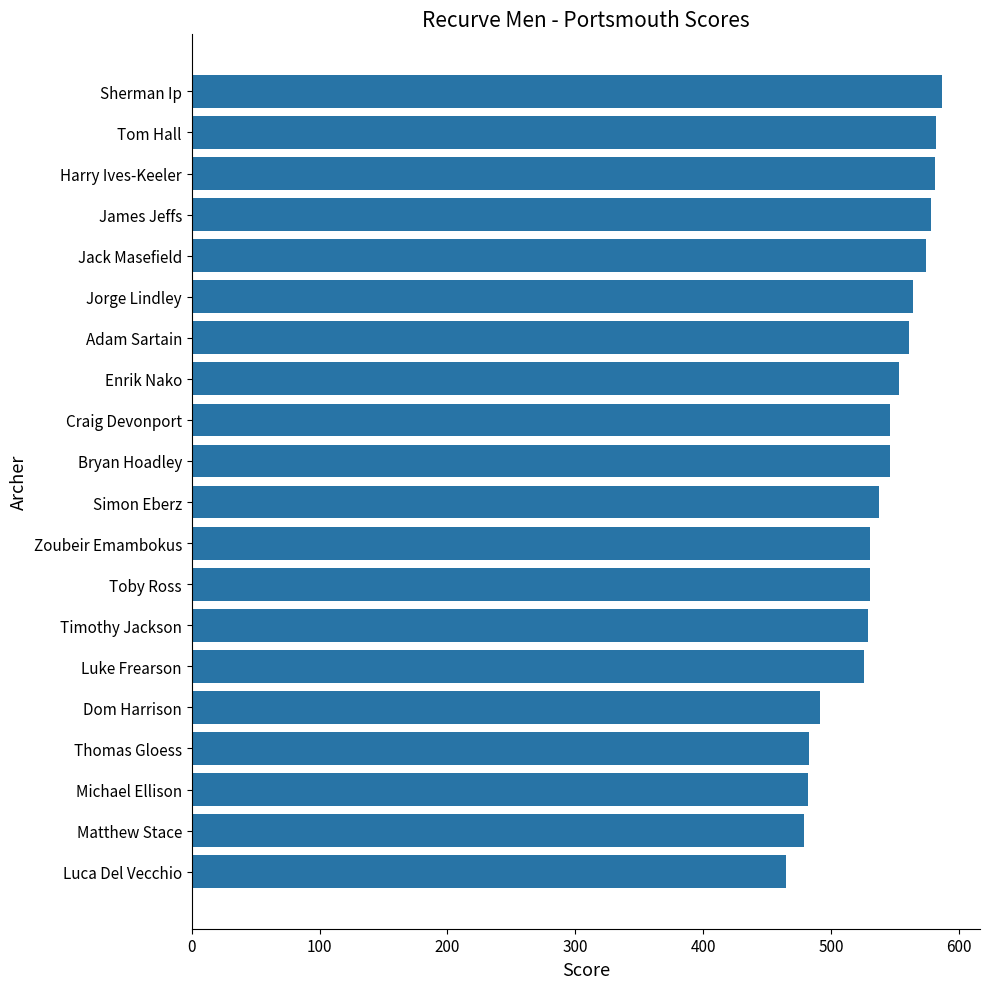

Count the number of data series in this chart.

1